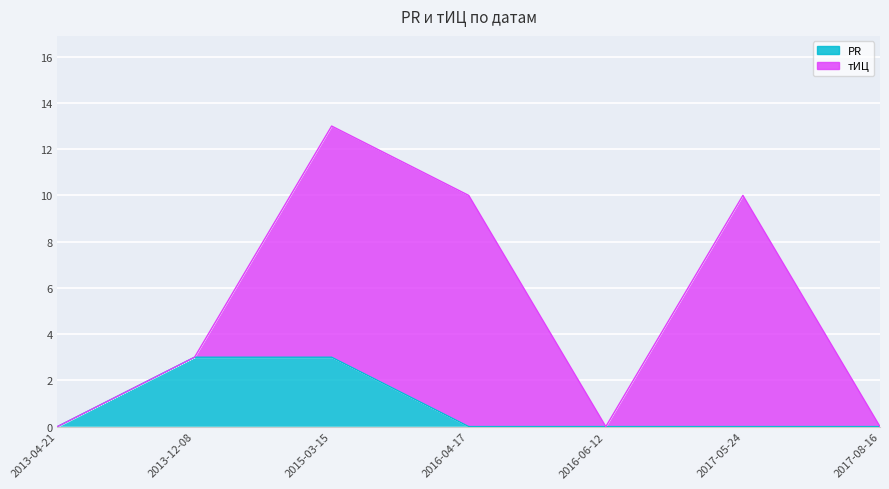

List the labels in order of value, largest first.

2013-12-08, 2015-03-15, 2013-04-21, 2016-04-17, 2016-06-12, 2017-05-24, 2017-08-16